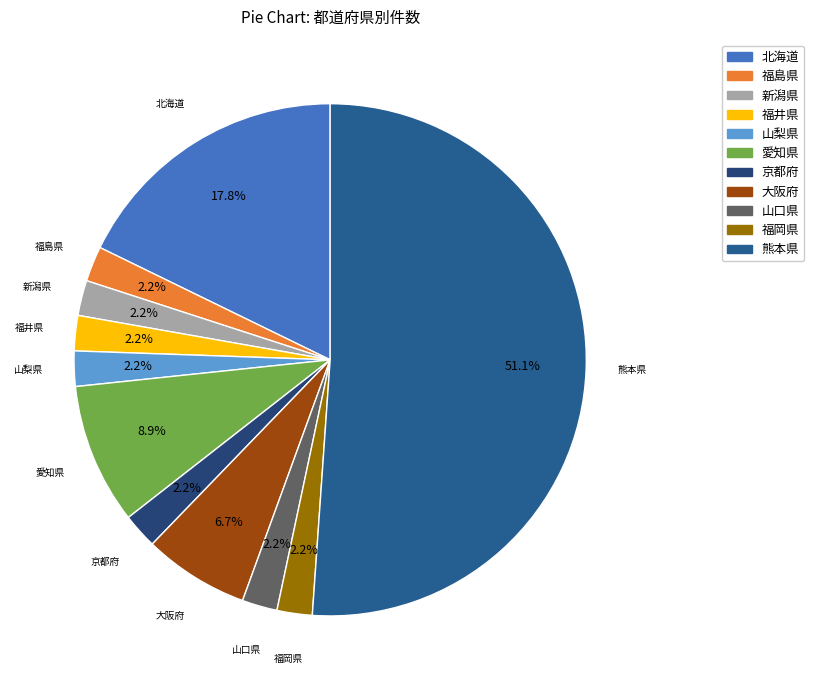

Approximately how many times larger is the value at 大阪府 compared to 京都府?

3.0